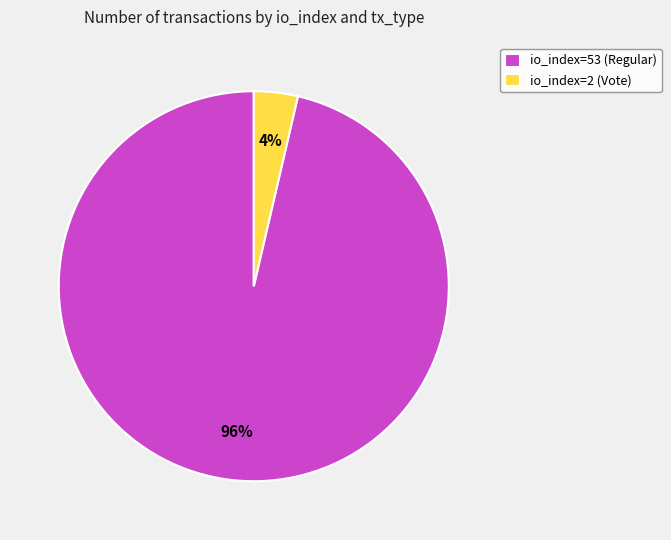

Is there a majority slice in this chart?

Yes